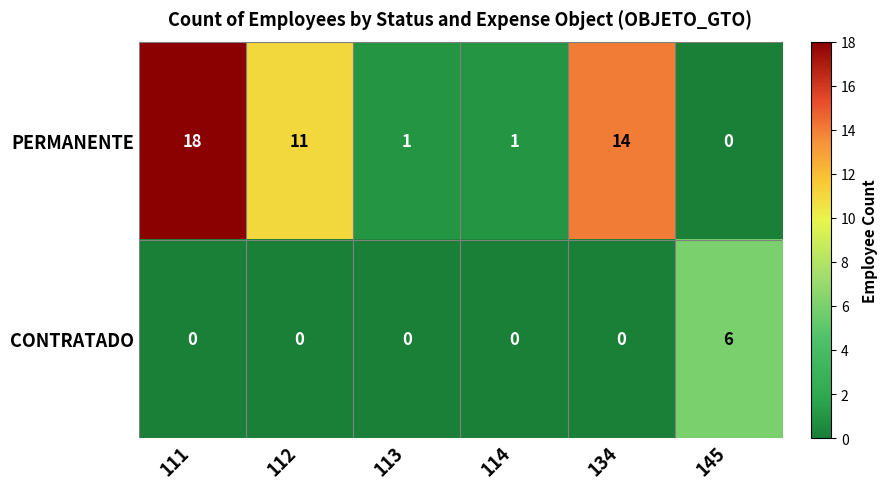

Rank the series by their maximum value, from highest to lowest.

PERMANENTE, CONTRATADO